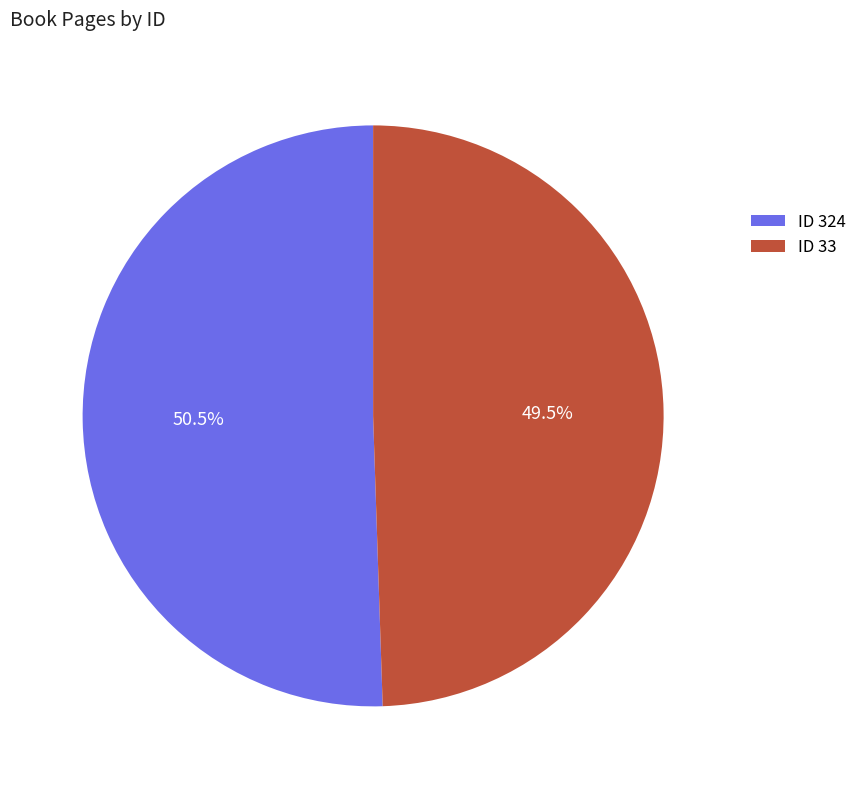

Rank the categories by value from lowest to highest.

ID 33, ID 324